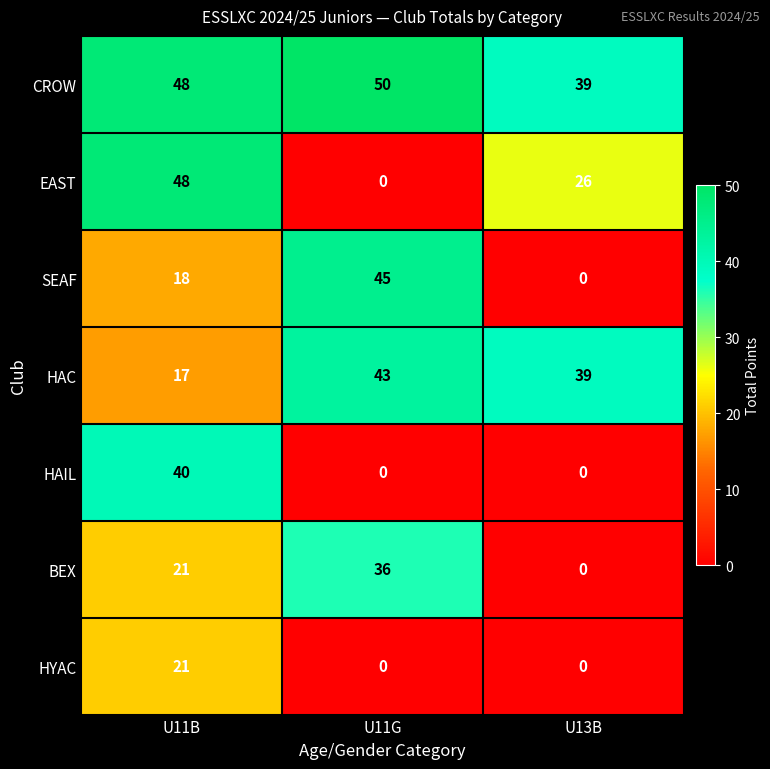

What is the average value of the HYAC series?

7